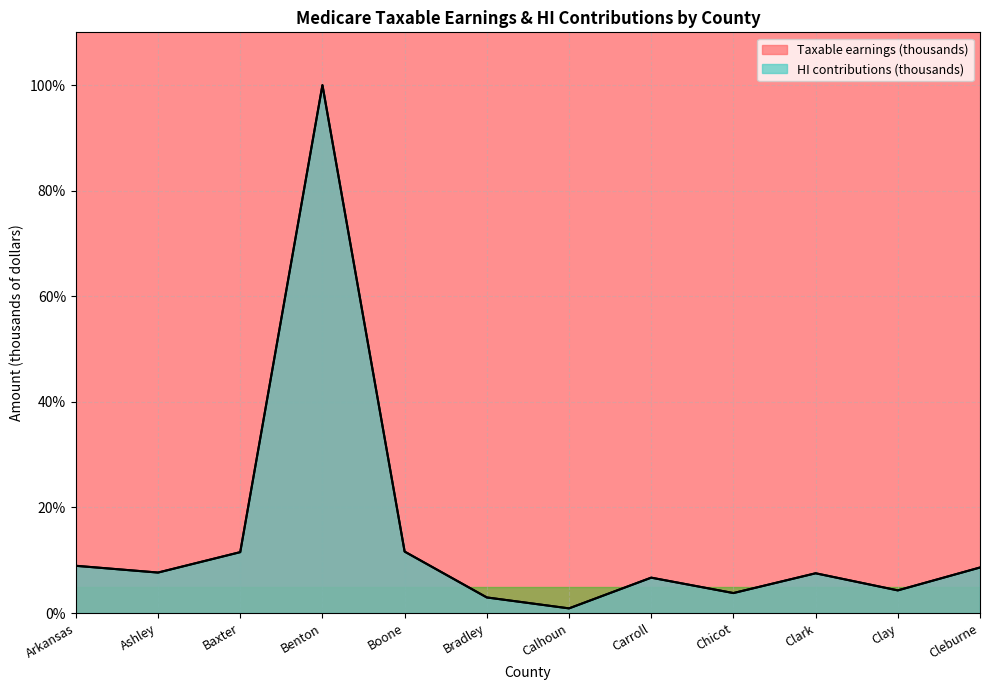

Which series has the largest total across all categories?

Taxable earnings (thousands)